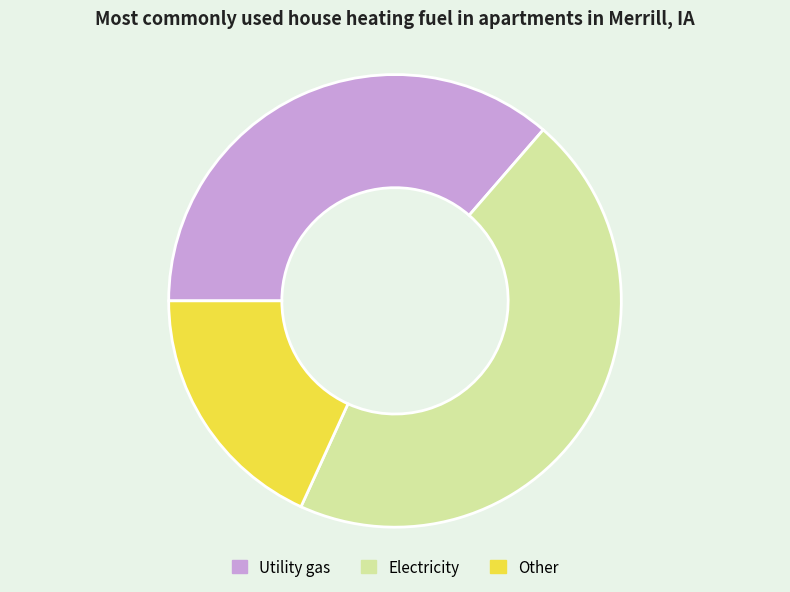

Count the number of slices in the pie.

3